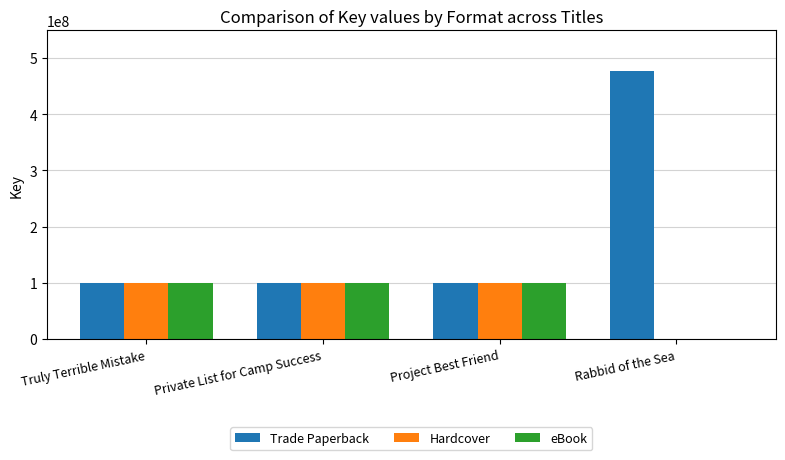

What value does the Hardcover series have at Truly Terrible Mistake?

100376554